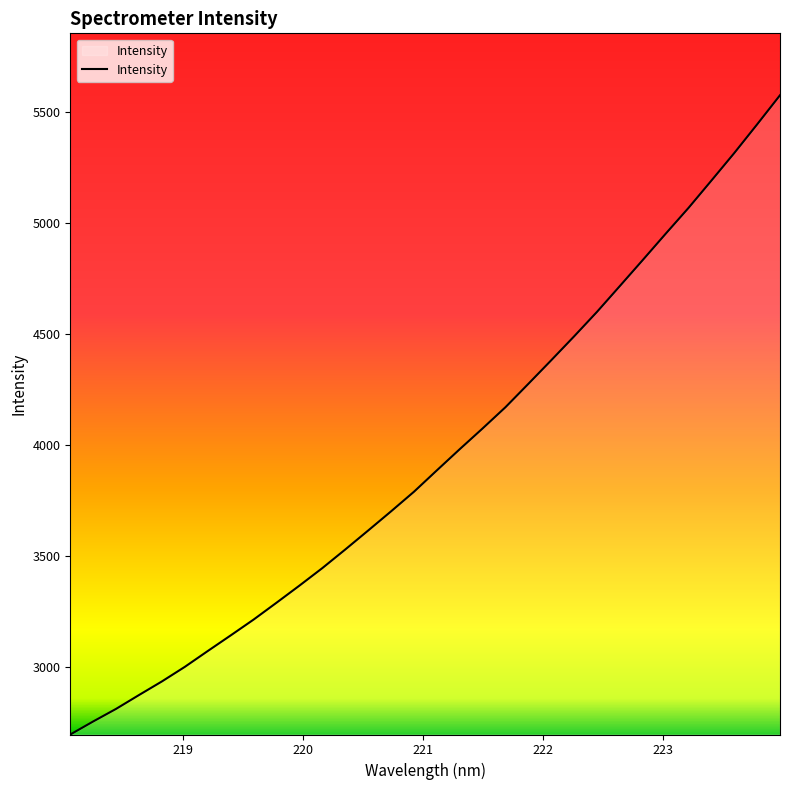

True or false: there are more than 1 points higher than both neighbors.

False